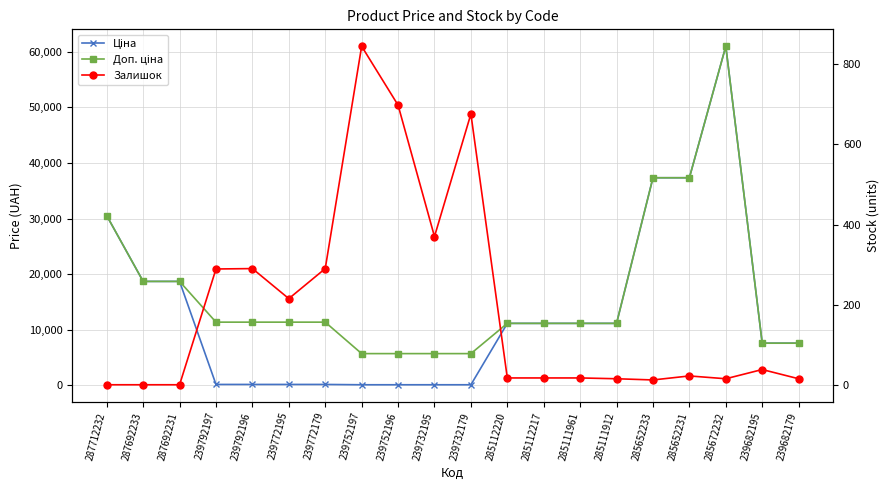

True or false: Доп. ціна has more than 2 points higher than both neighbors.

False